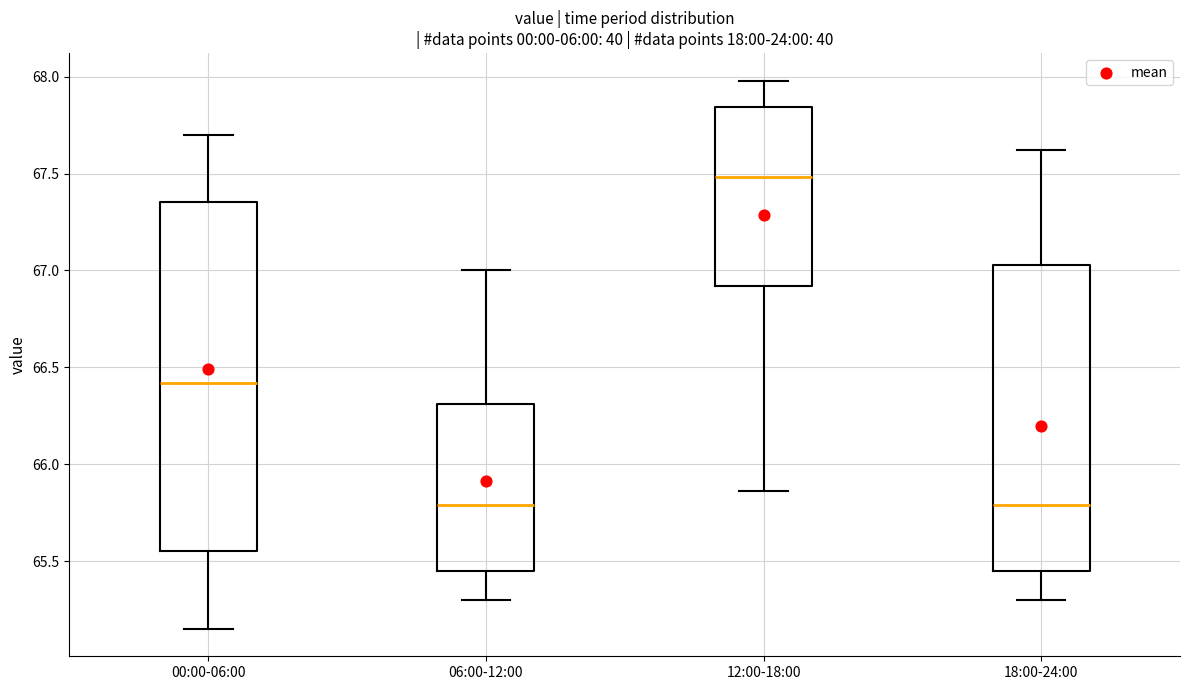

Reading left to right, transcribe this box plot: for each box, give where its median line is, the range the box spans, and where its two whiskers end, as read against the y-axis. The values are not printed on the chart, so give them approximately, as read against the axis.

00:00-06:00: median 66.40, box 65.55 to 67.35, whiskers 65.15 to 67.70
06:00-12:00: median 65.80, box 65.45 to 66.30, whiskers 65.30 to 67.00
12:00-18:00: median 67.50, box 66.90 to 67.85, whiskers 65.85 to 68.00
18:00-24:00: median 65.80, box 65.45 to 67.05, whiskers 65.30 to 67.60